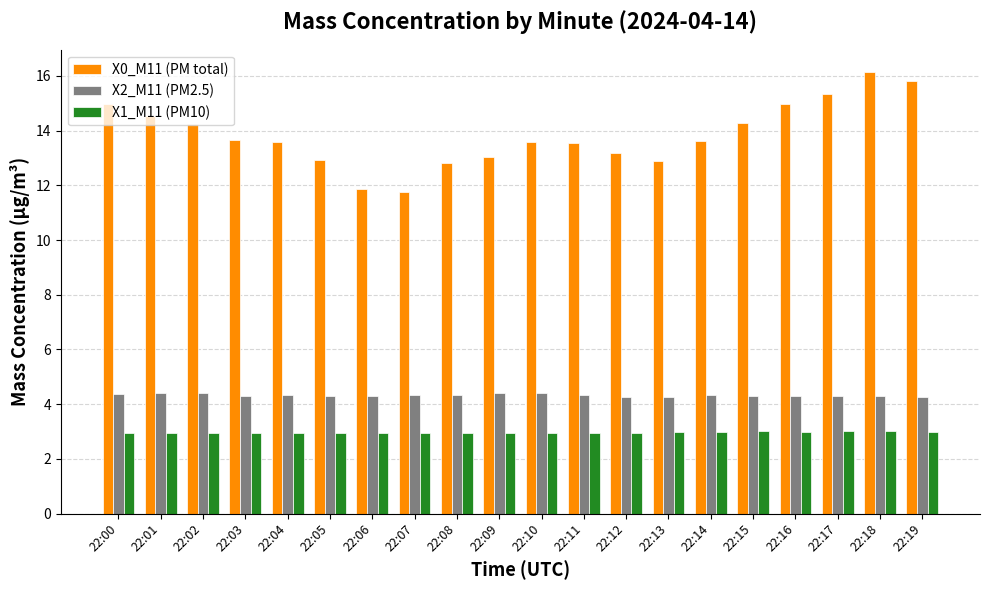

What is the difference between the maximum and minimum values in the X2_M11 (PM2.5) series?

0.2